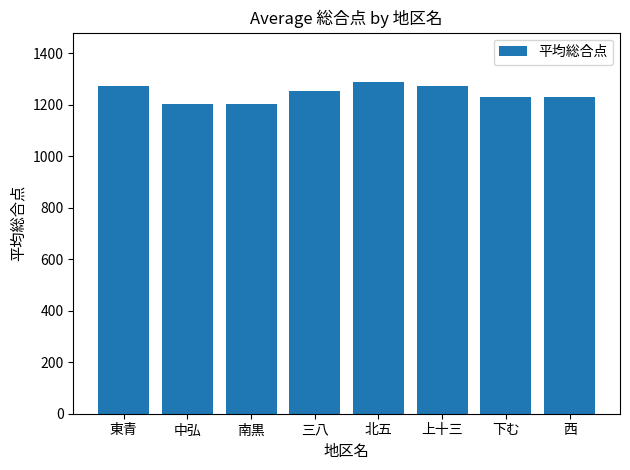

The chart shows a value of 545.0 at 東青. True or false?

False